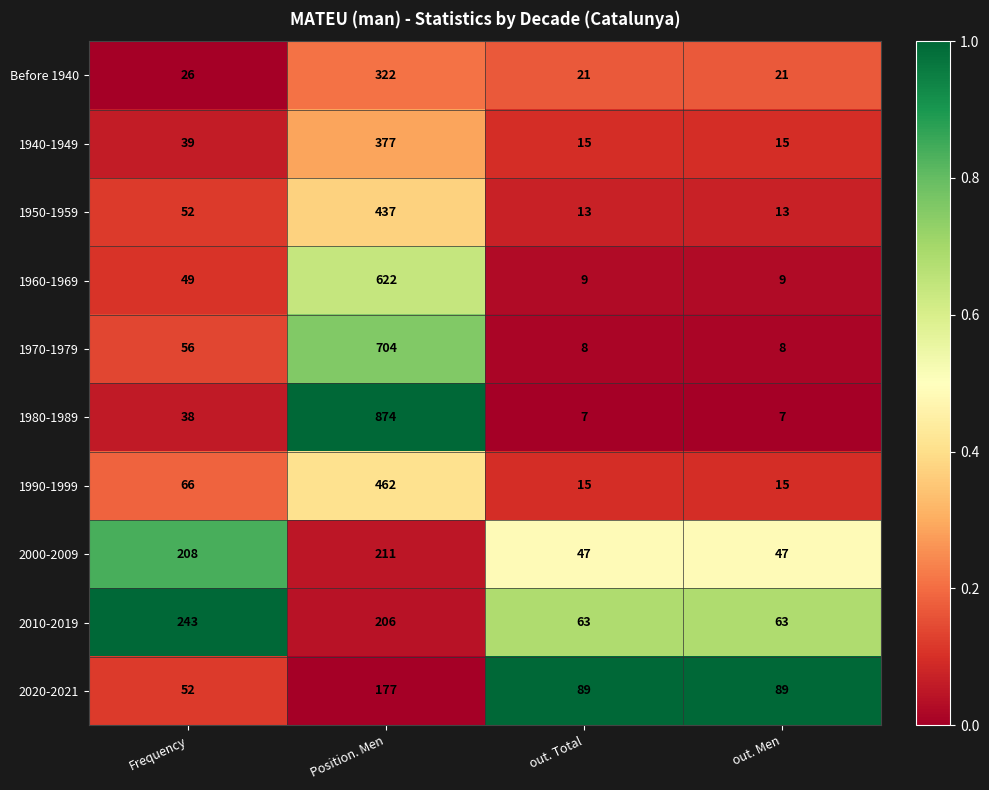

At which category is the sum across all series the highest?

Position. Men